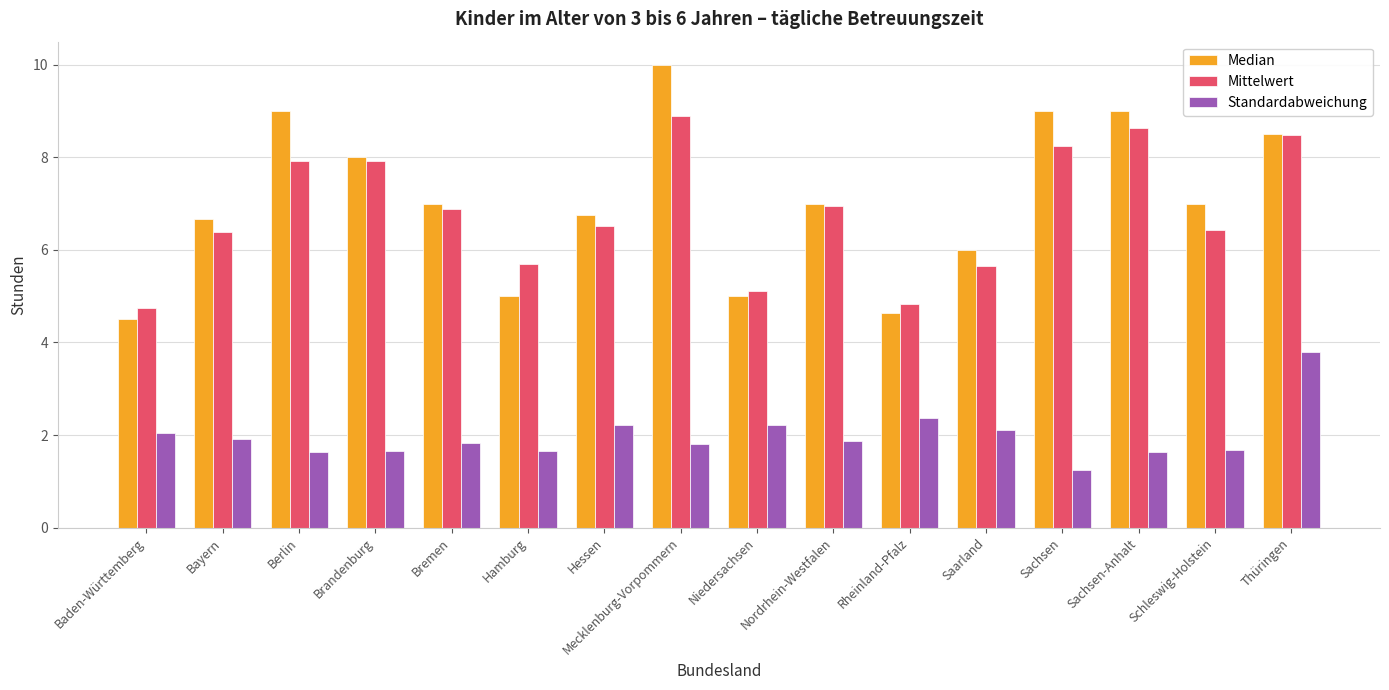

The value of Median at Sachsen-Anhalt is 4.6. True or false?

False